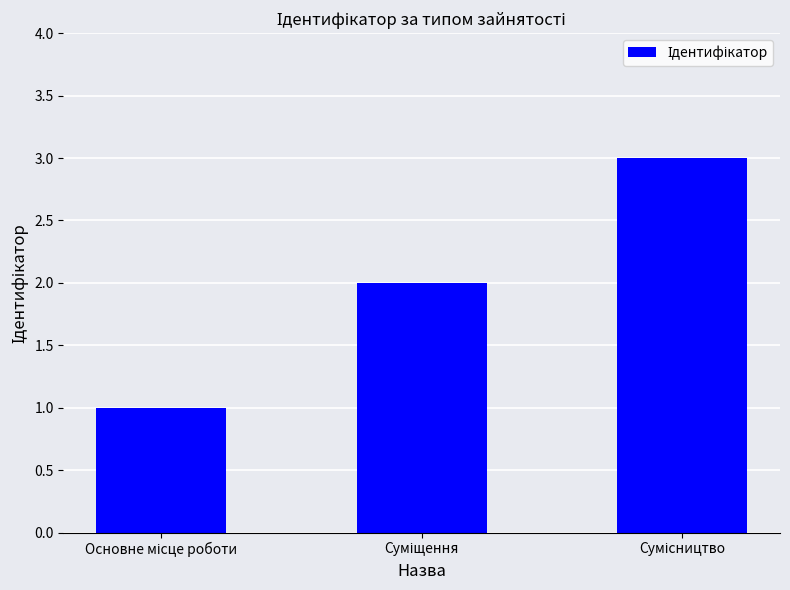

What is the sum of all values?

6